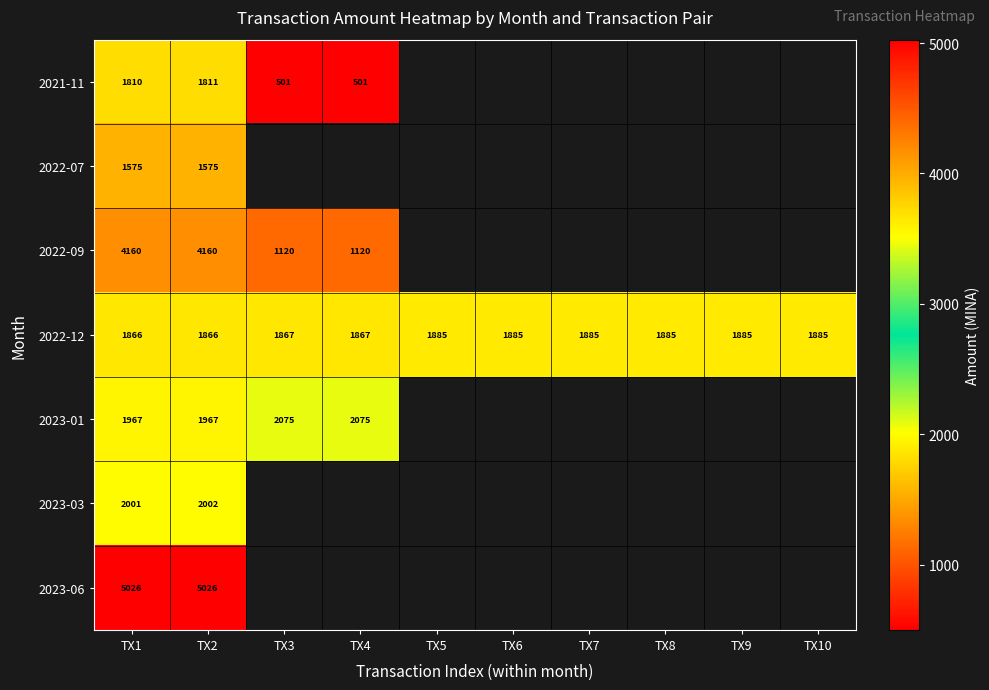

What is the difference between the maximum and minimum values in the 2022-12 series?

19.2